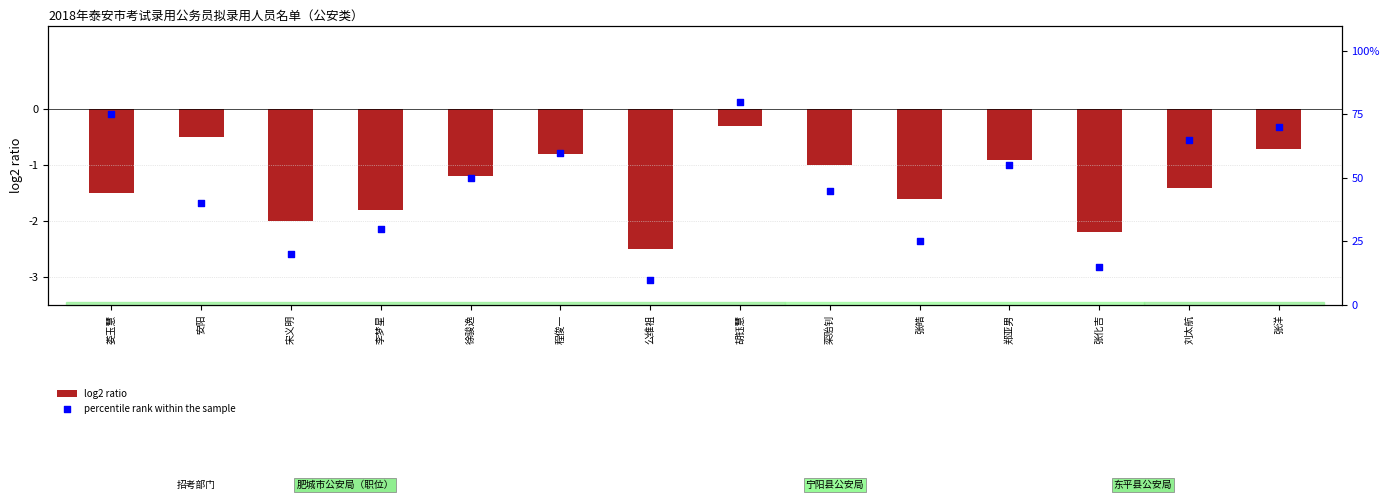

Which series reaches the minimum Y coordinate?

log2 ratio